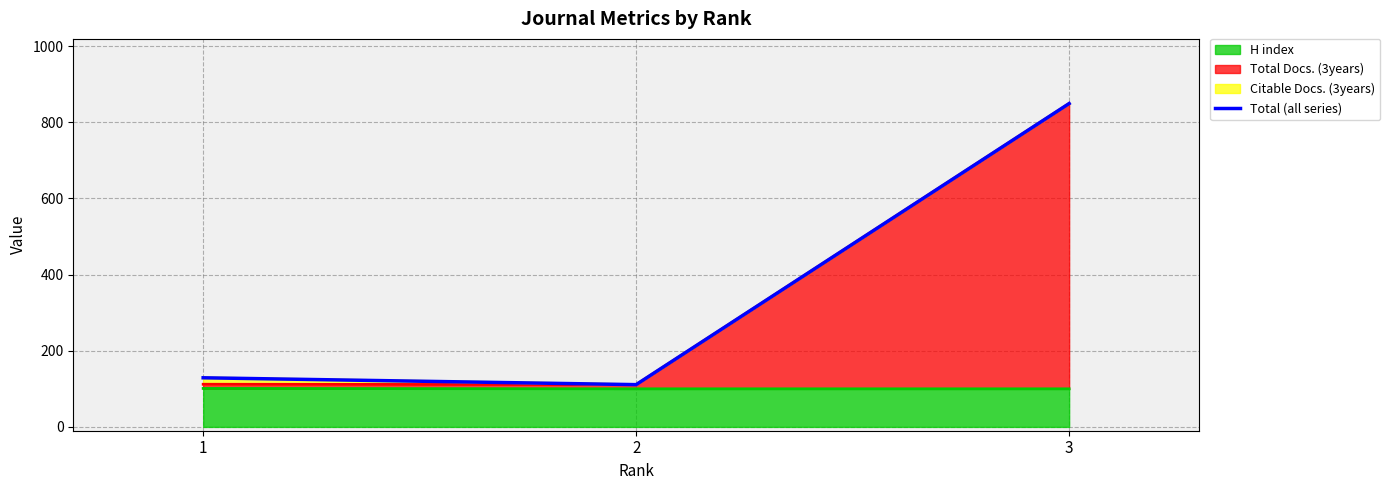

Rank the categories by value from lowest to highest.

2, 1, 3